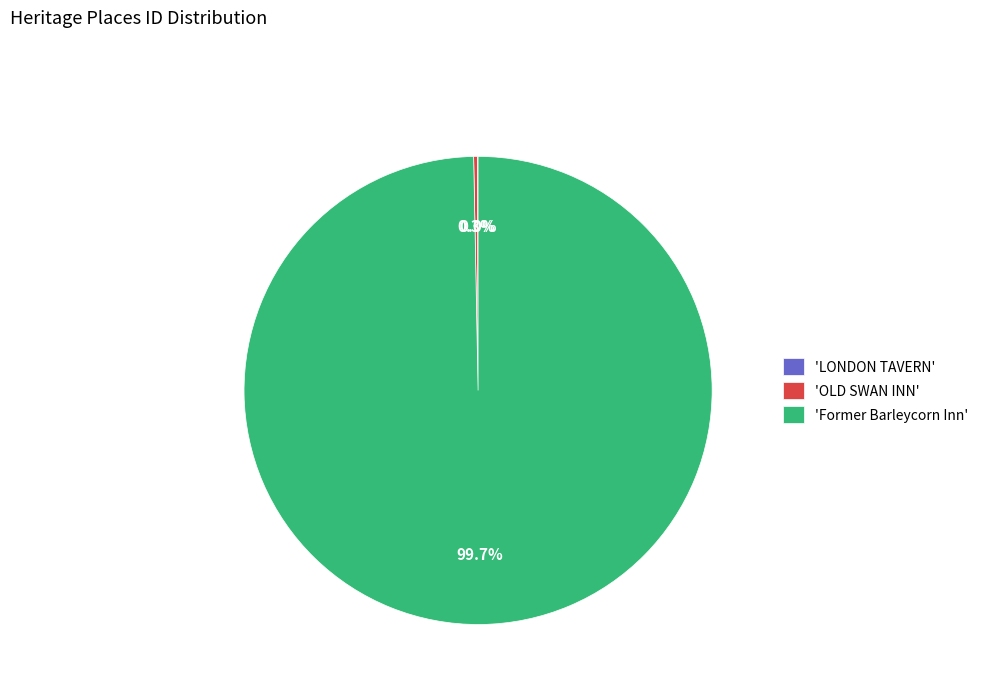

What is the largest slice in the pie chart?

'Former Barleycorn Inn'